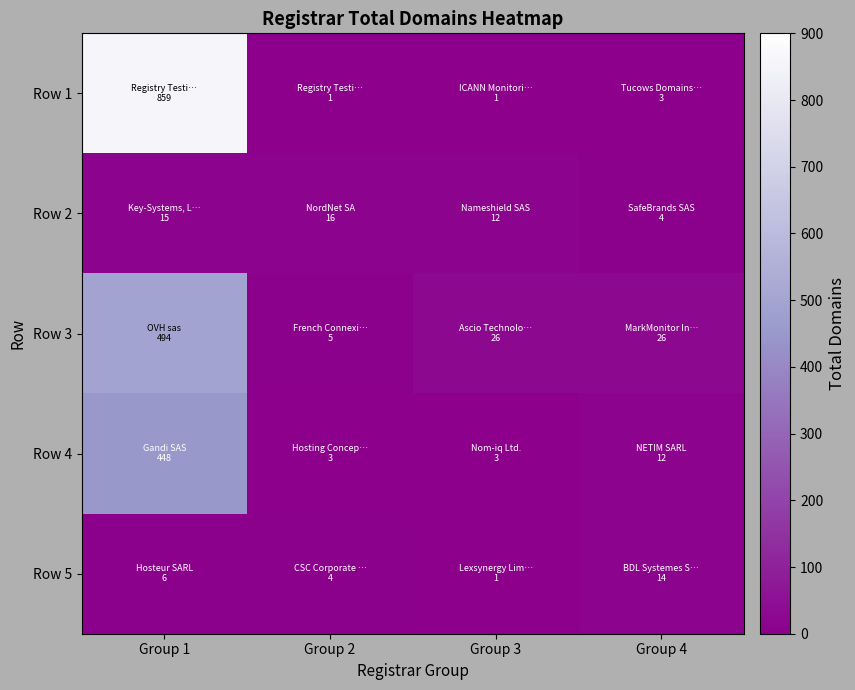

At how many categories does at least one series exceed 470?

1